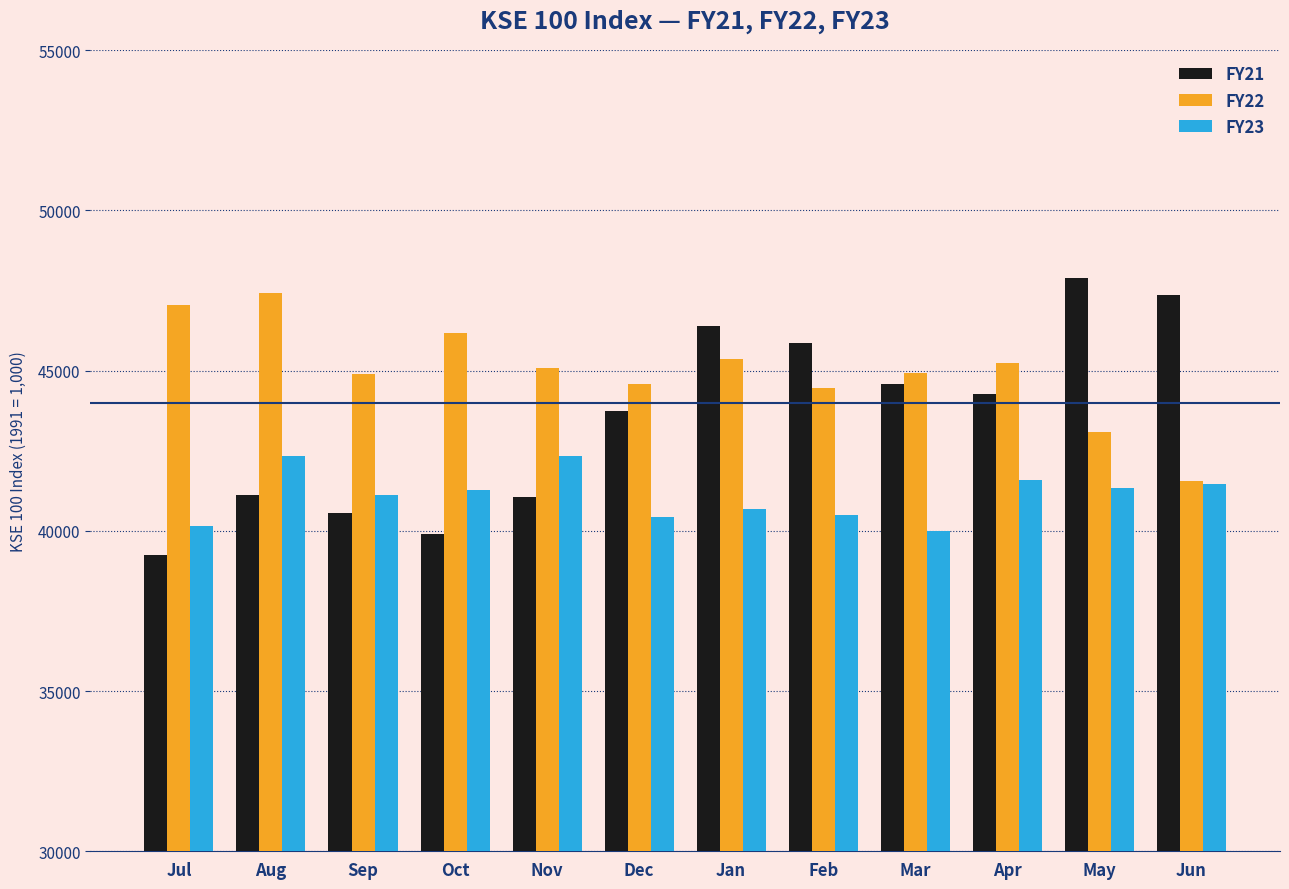

What position from the right is May?

2